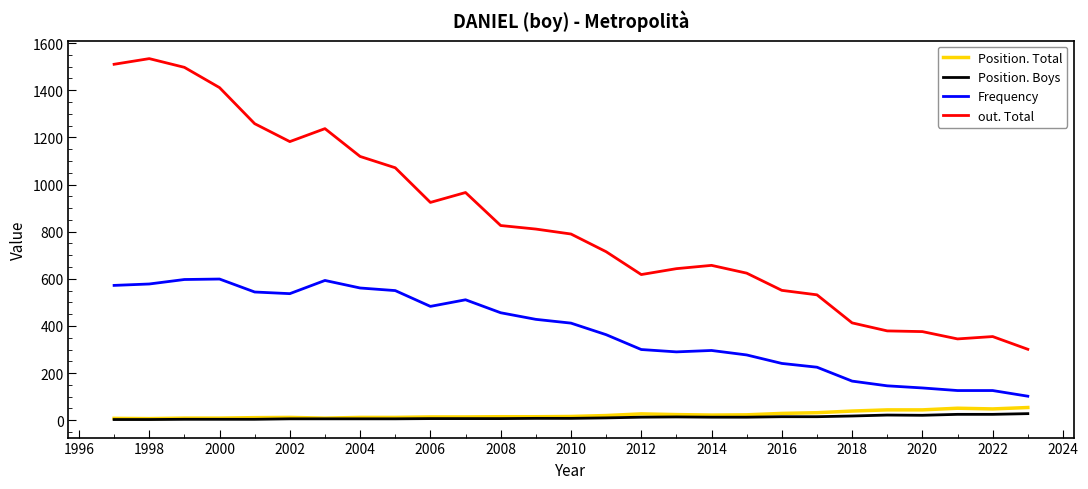

How many lines are shown in the chart?

4